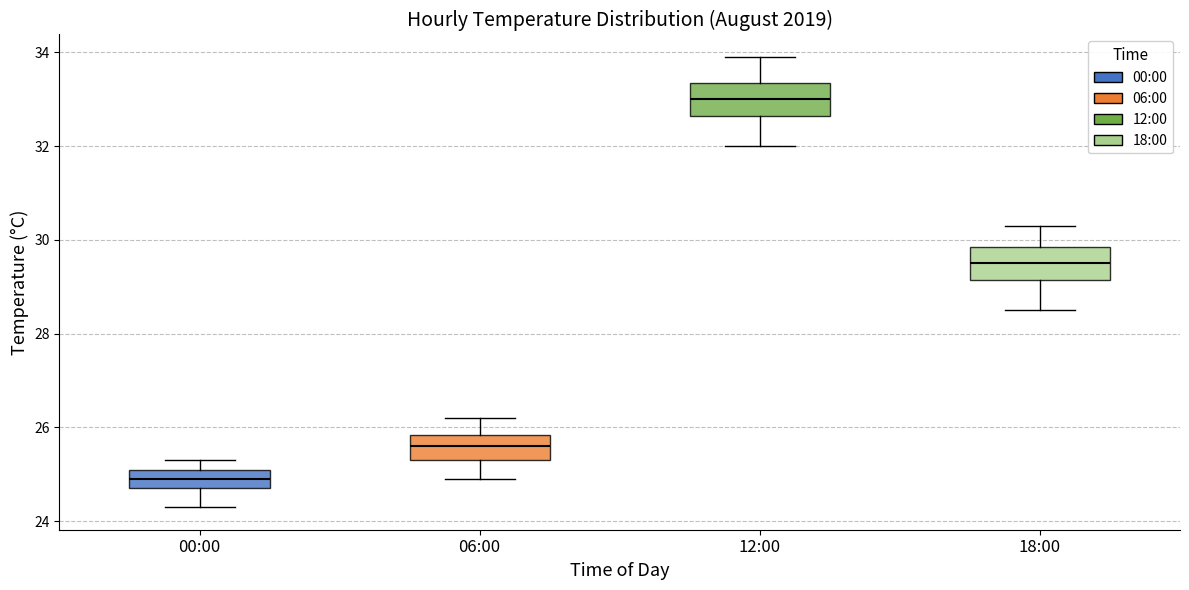

Reading left to right, read every box against the y-axis: the position of its median line, the range the box covers, and the ends of its whiskers. The values are not printed on the chart, so give them approximately, as read against the axis.

00:00: median 25.0, box 24.8 to 25.2, whiskers 24.4 to 25.4
06:00: median 25.6, box 25.4 to 25.8, whiskers 25.0 to 26.2
12:00: median 33.0, box 32.6 to 33.4, whiskers 32.0 to 34.0
18:00: median 29.6, box 29.2 to 29.8, whiskers 28.6 to 30.4